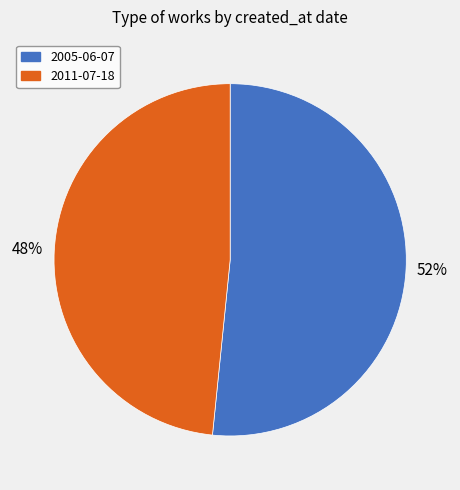

True or false: 2011-07-18 accounts for 61% of the total.

False